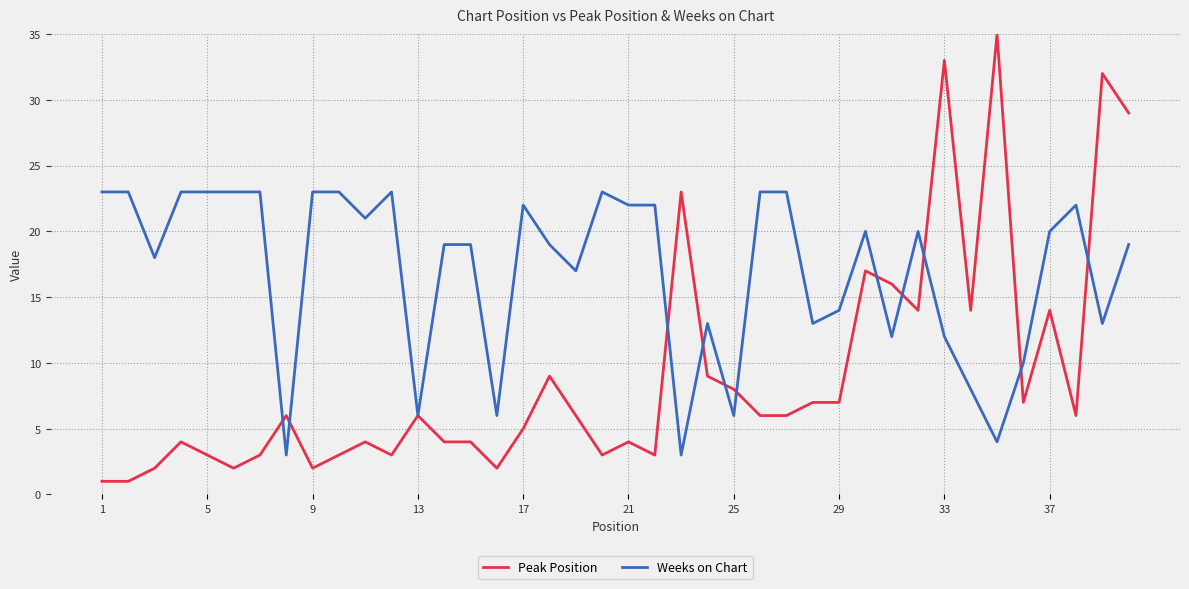

True or false: Weeks on Chart has more than 2 points higher than both neighbors.

True